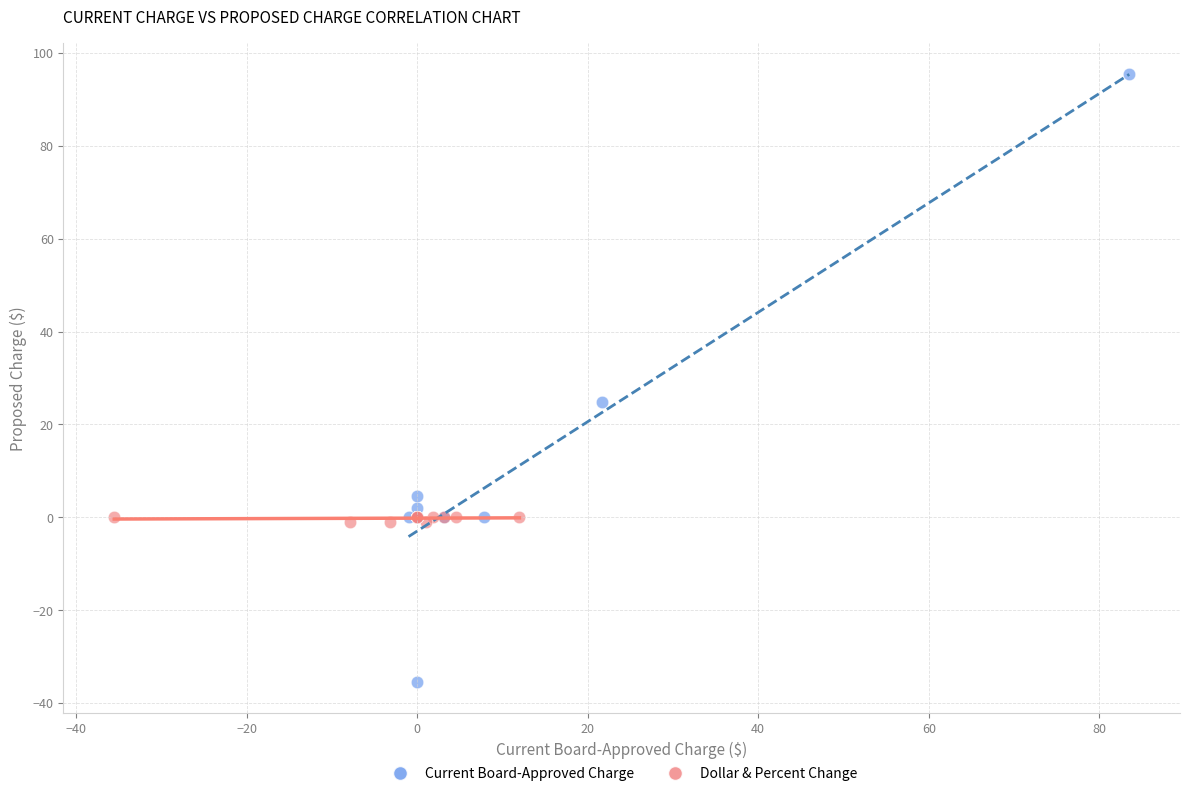

Which series contains the lowest Y value?

Current Board-Approved Charge